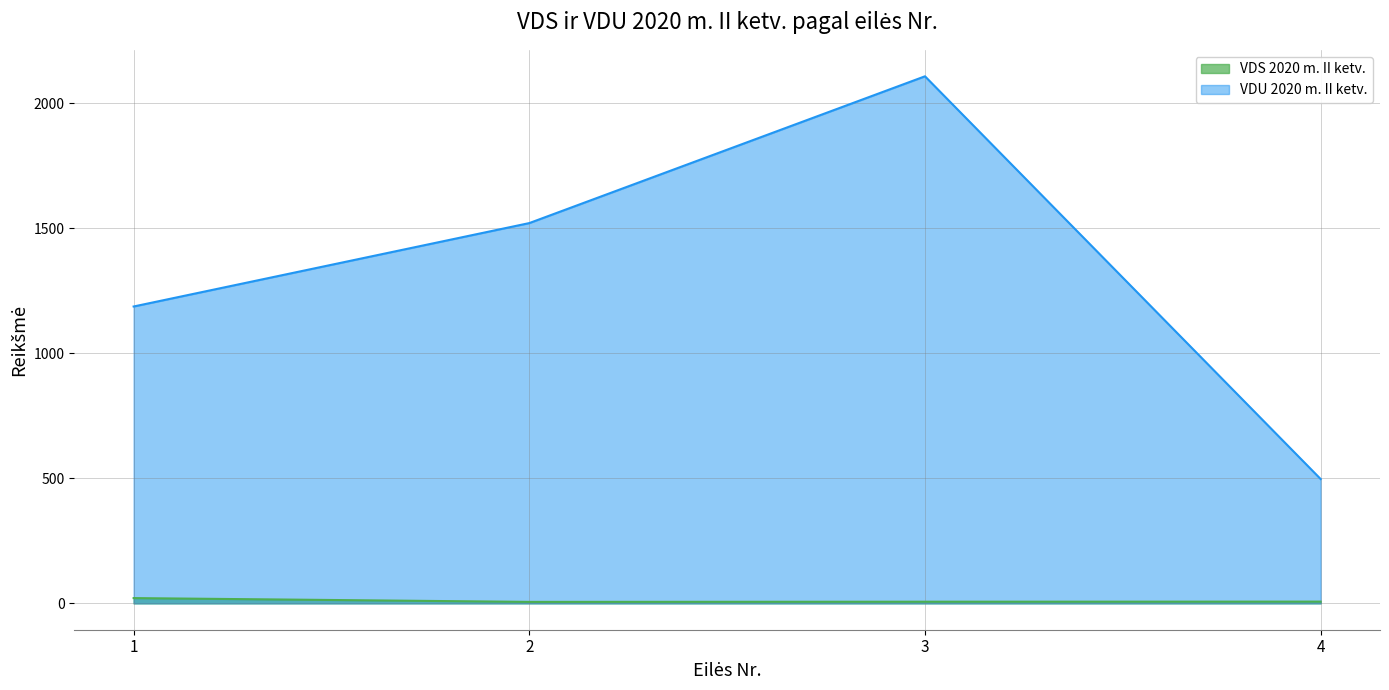

List the series in order of their peak value, lowest first.

VDS 2020 m. II ketv., VDU 2020 m. II ketv.